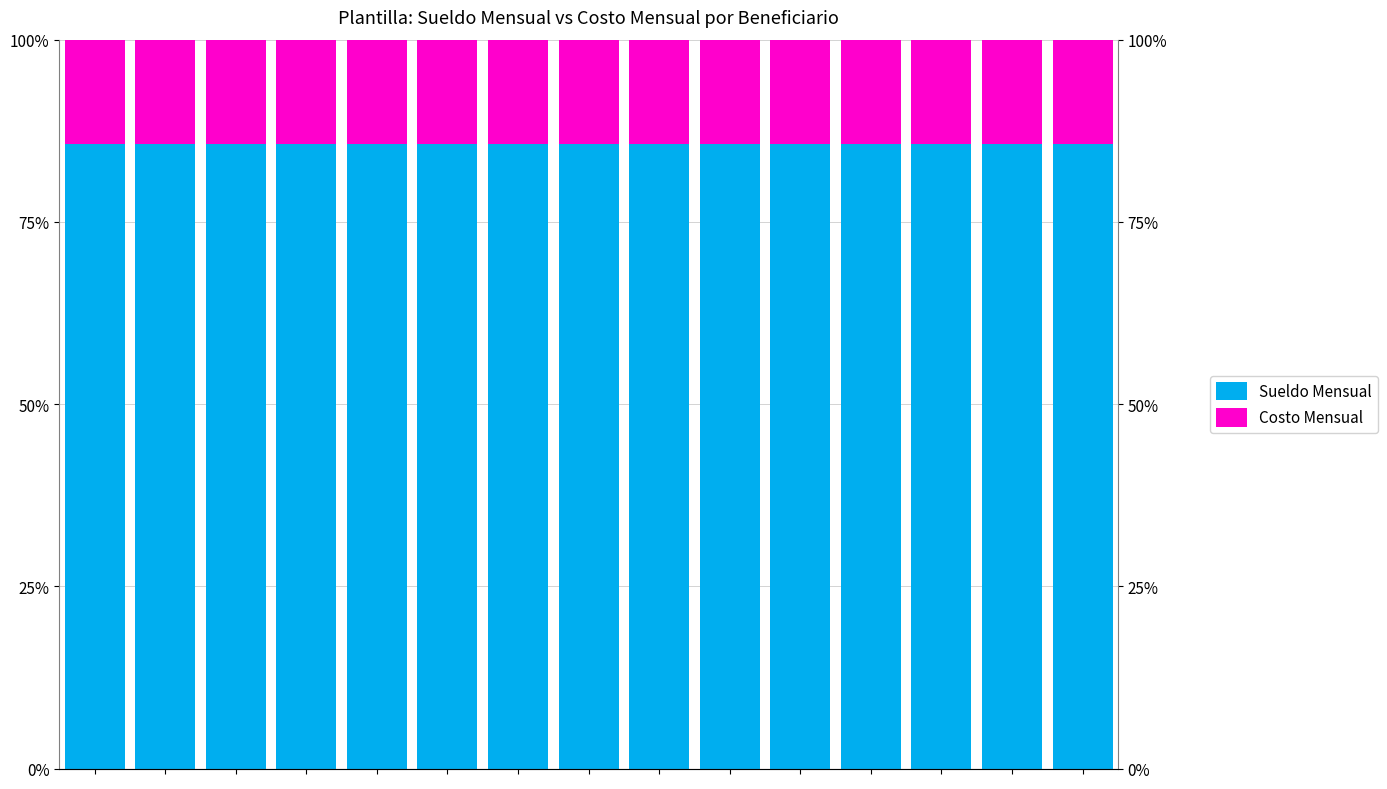

What is the sum of the Costo Mensual values at 5 and 8?

28.6